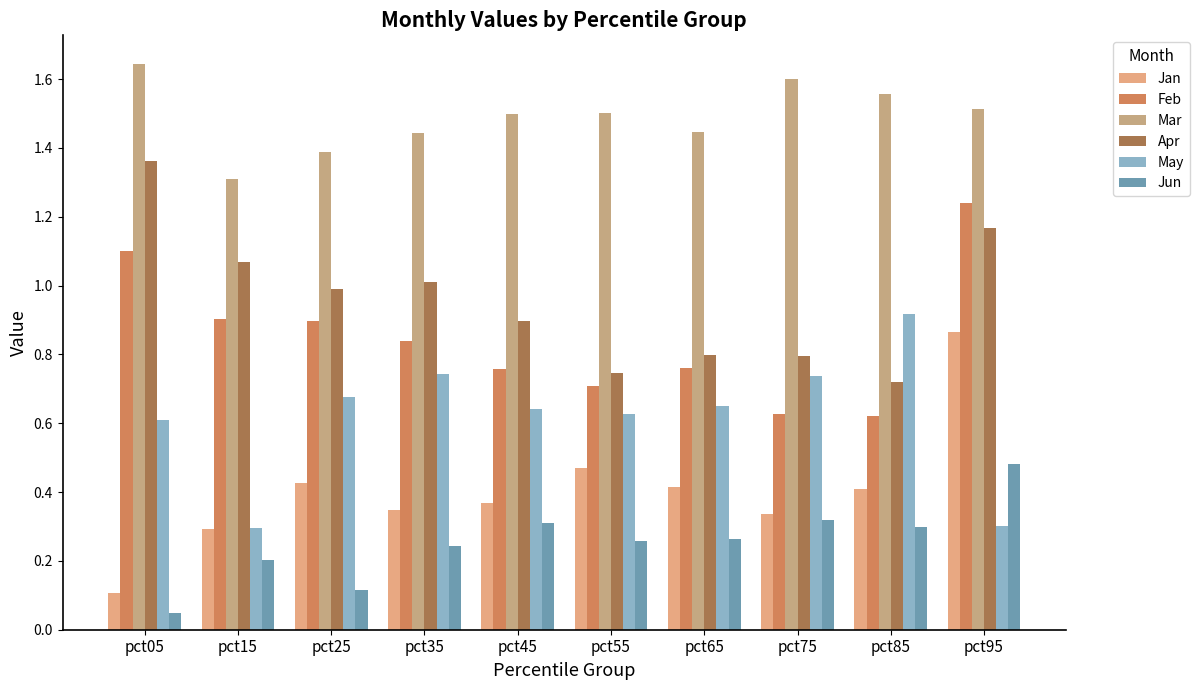

Does the chart contain stacked bars?

No